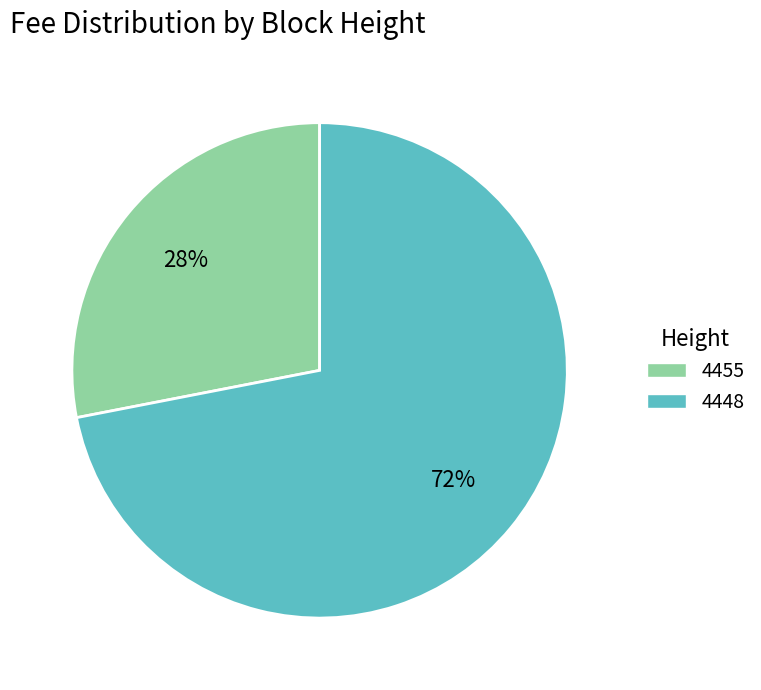

Is there a majority slice in this chart?

Yes